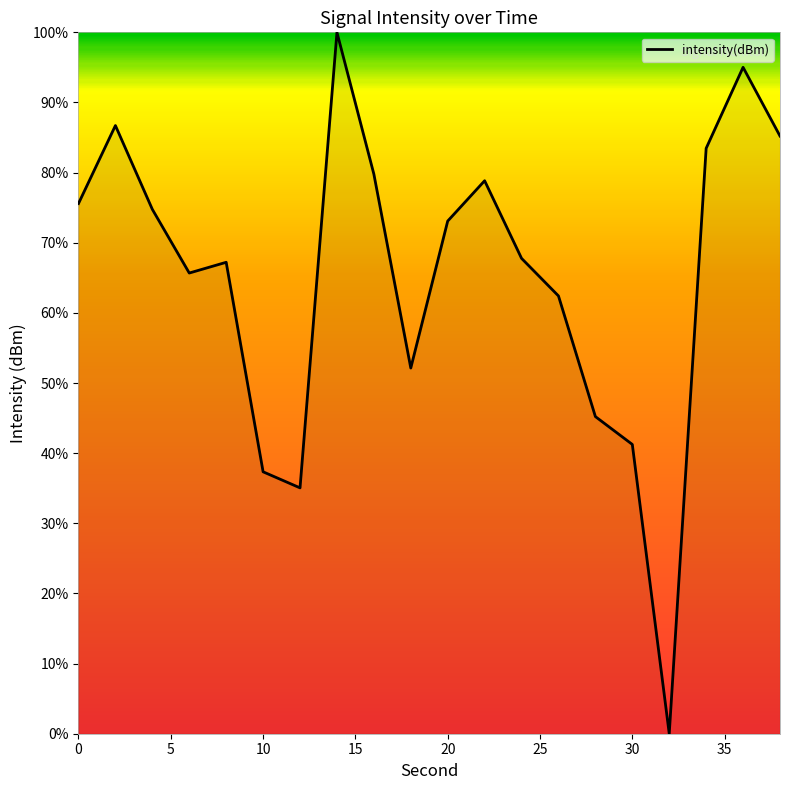

True or false: the data has more than 0 interior local peaks.

True